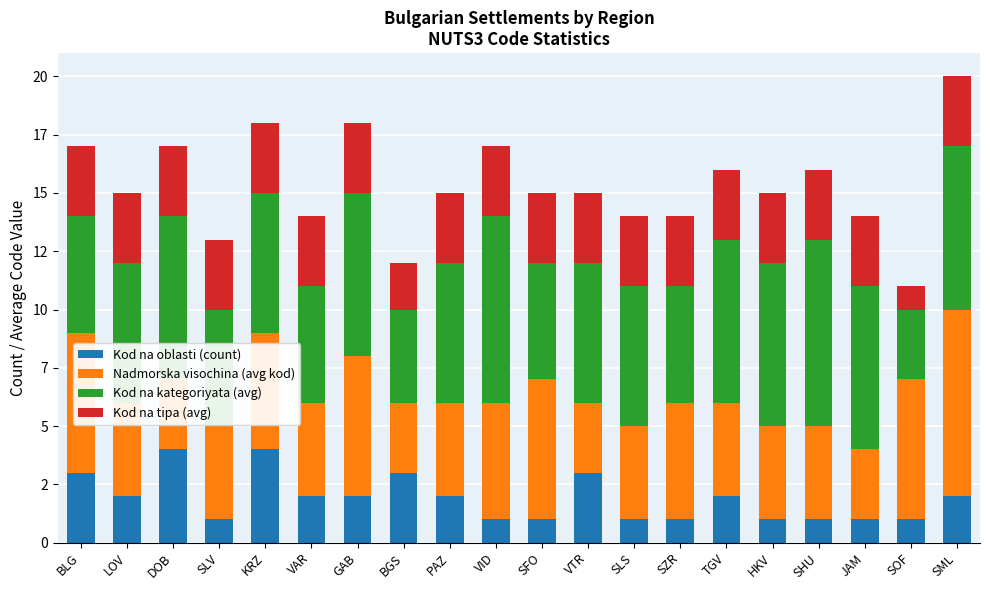

Rank the series at SHU from lowest to highest value.

Kod na oblasti (count), Kod na tipa (avg), Nadmorska visochina (avg kod), Kod na kategoriyata (avg)